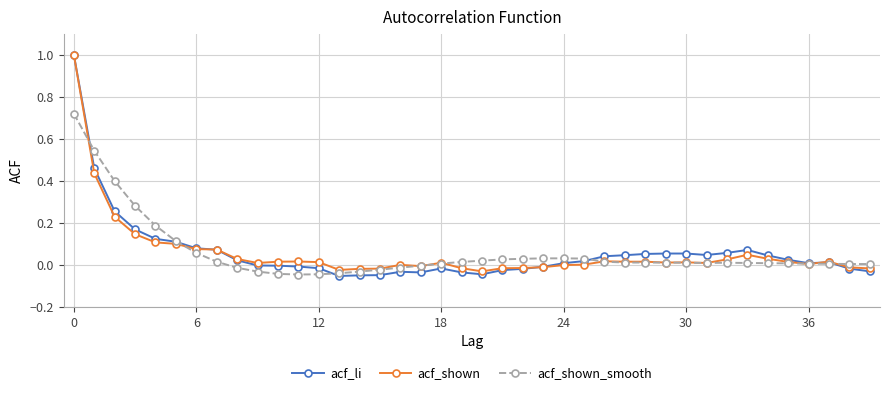

Which series has the widest spread of values?

acf_li